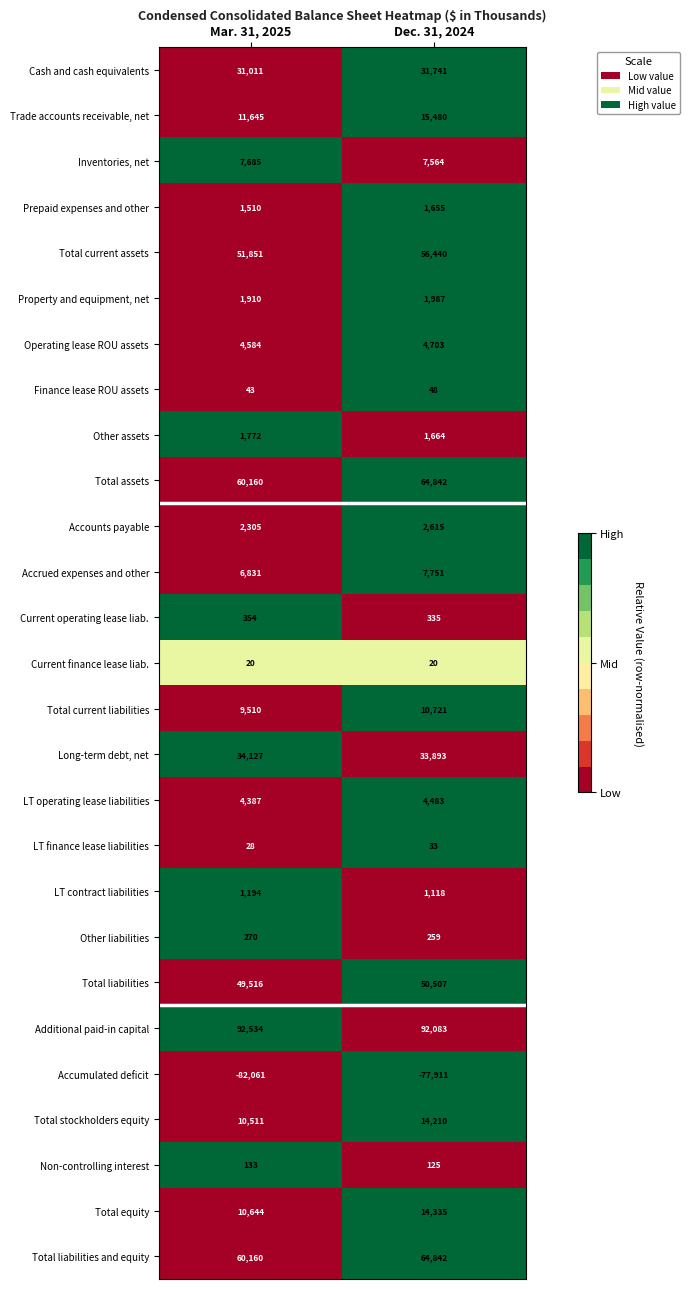

At which label does Other assets reach its peak?

Mar. 31, 2025